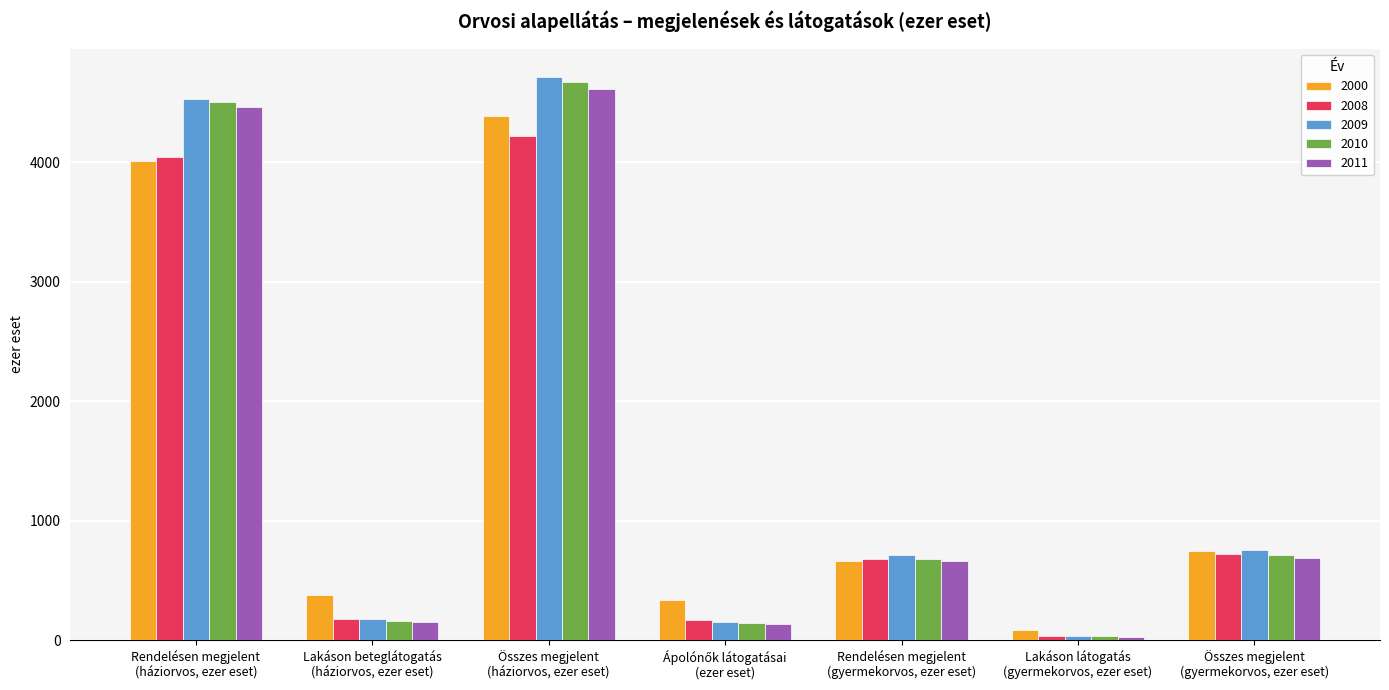

Which series changed the most between Rendelésen megjelent
(gyermekorvos, ezer eset) and Összes megjelent
(gyermekorvos, ezer eset)?

2000